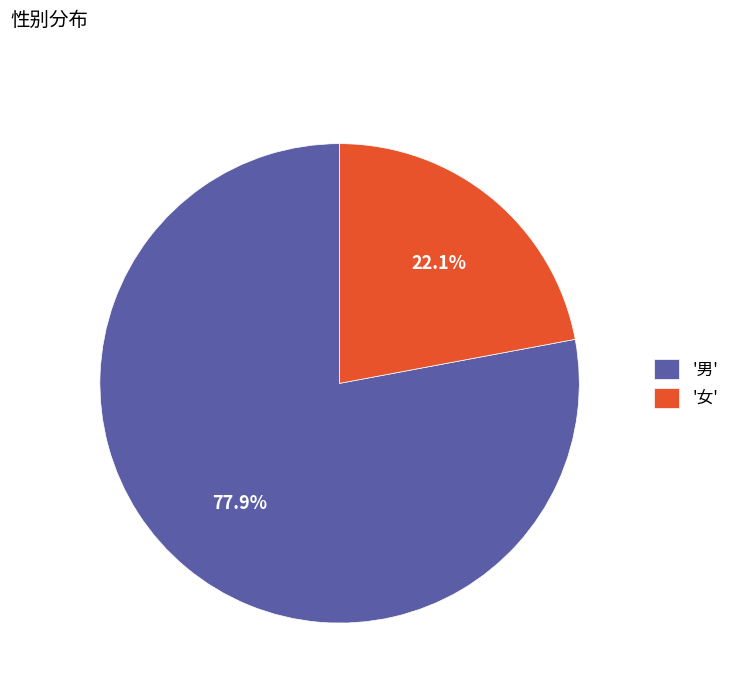

To the nearest percent, what is the difference between the largest and smallest slice percentages?

56%